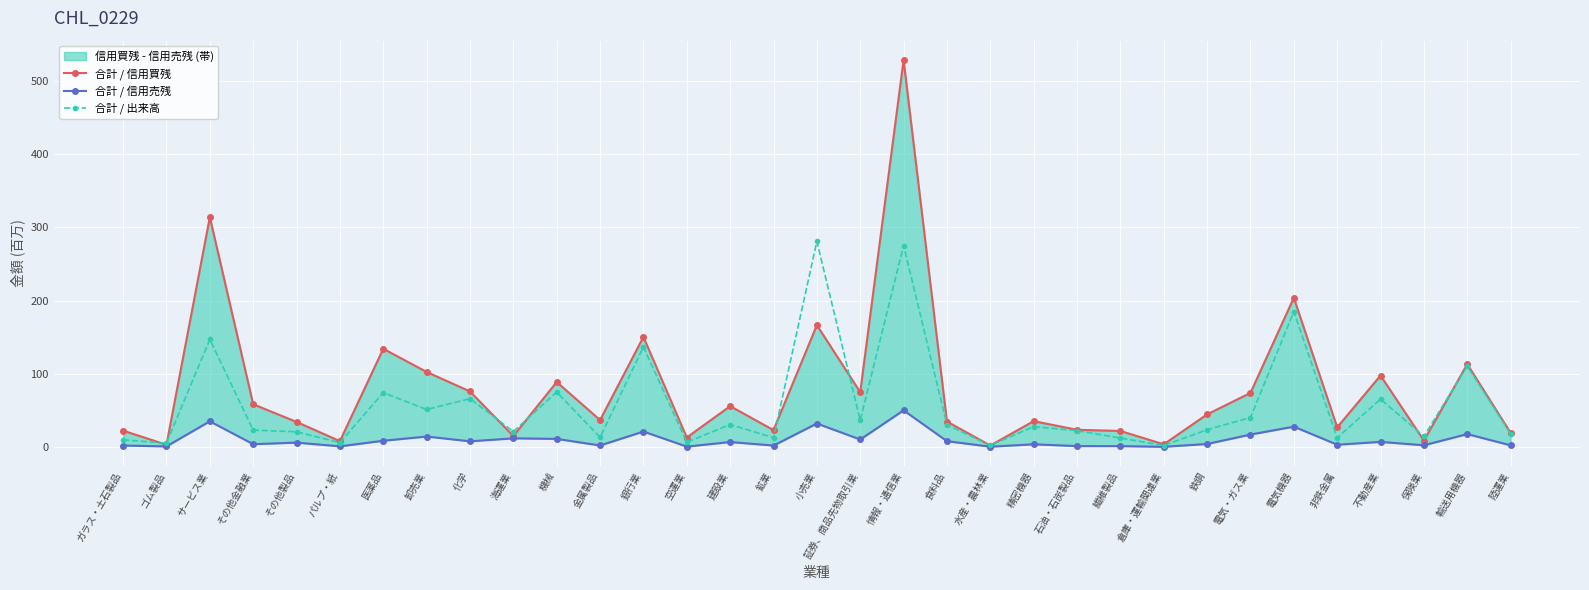

Rank the series by their maximum value, from lowest to highest.

合計 / 信用売残, 合計 / 出来高, 合計 / 信用買残